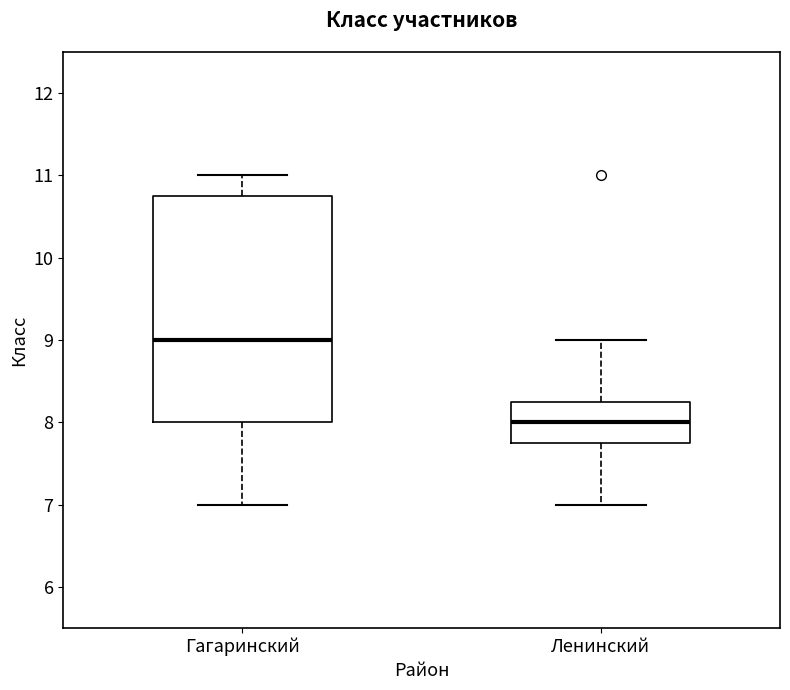

Reading left to right, transcribe this box plot: for each box, give where its median line is, the range the box spans, and where its two whiskers end, as read against the y-axis. The values are not printed on the chart, so give them approximately, as read against the axis.

Гагаринский: median 9.0, box 8.0 to 10.8, whiskers 7.0 to 11.0
Ленинский: median 8.0, box 7.8 to 8.3, whiskers 7.0 to 9.0